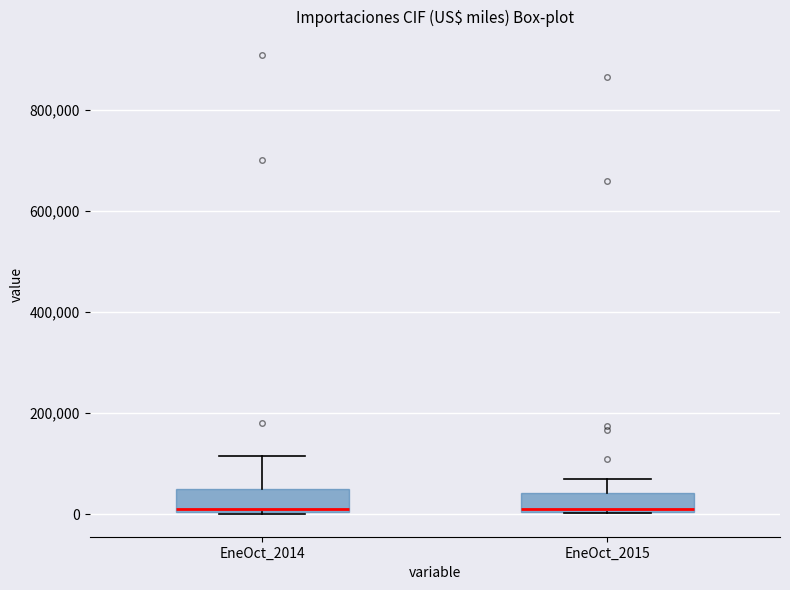

Where is the upper edge of the box for EneOct_2014 on the y-axis? The values are not printed on the chart, so give them approximately, as read against the axis.

40000